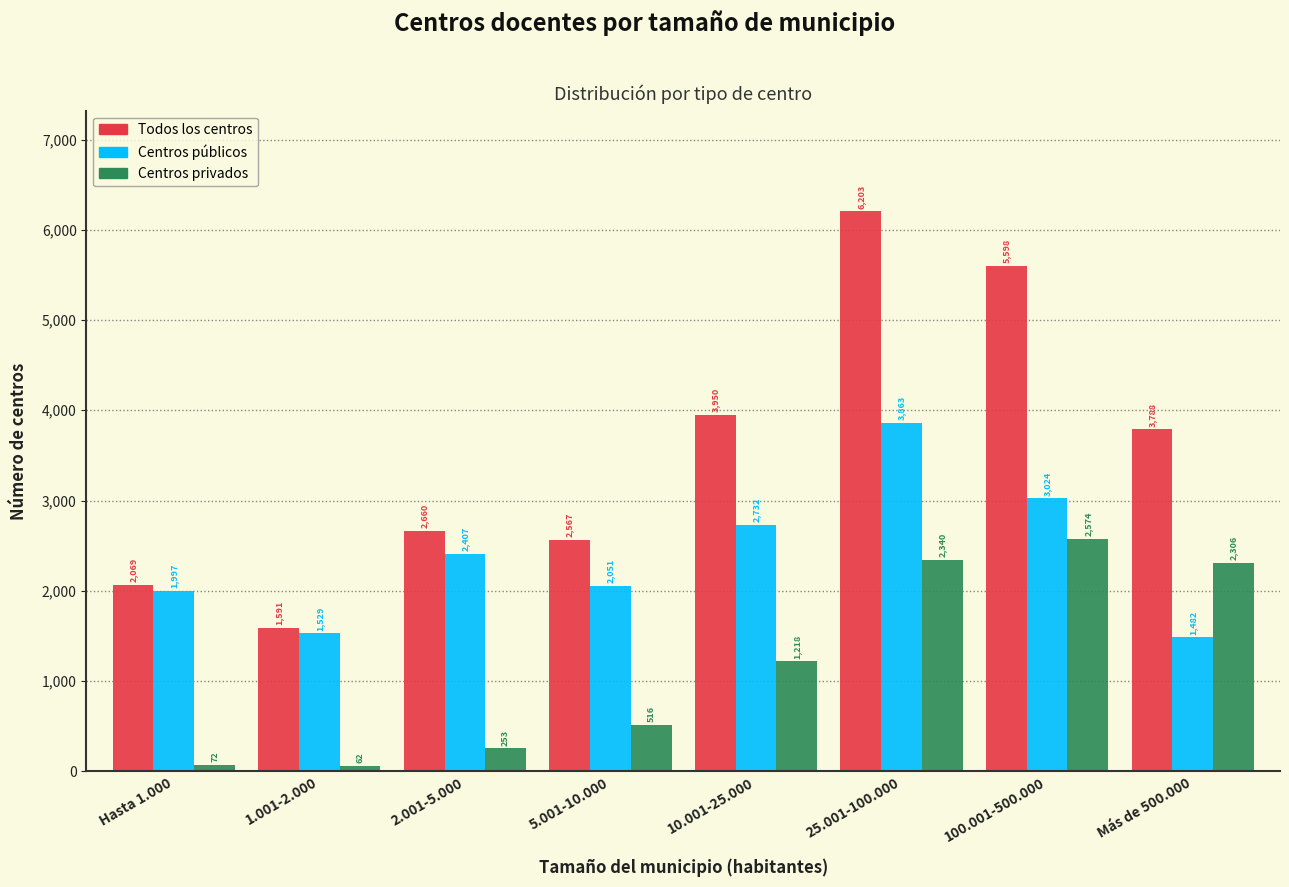

Reading left to right, extract all data points from this chart.

Todos los centros: 2069	1591	2660	2567	3950	6203	5598	3788
Centros públicos: 1997	1529	2407	2051	2732	3863	3024	1482
Centros privados: 72	62	253	516	1218	2340	2574	2306